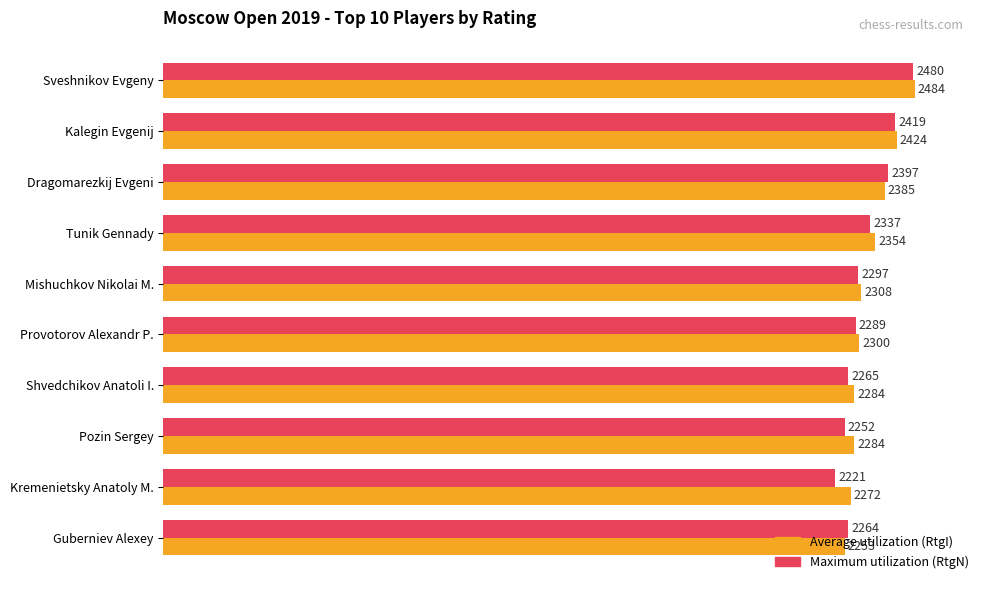

List the series in order of their overall mean, lowest first.

Maximum utilization (RtgN), Average utilization (RtgI)